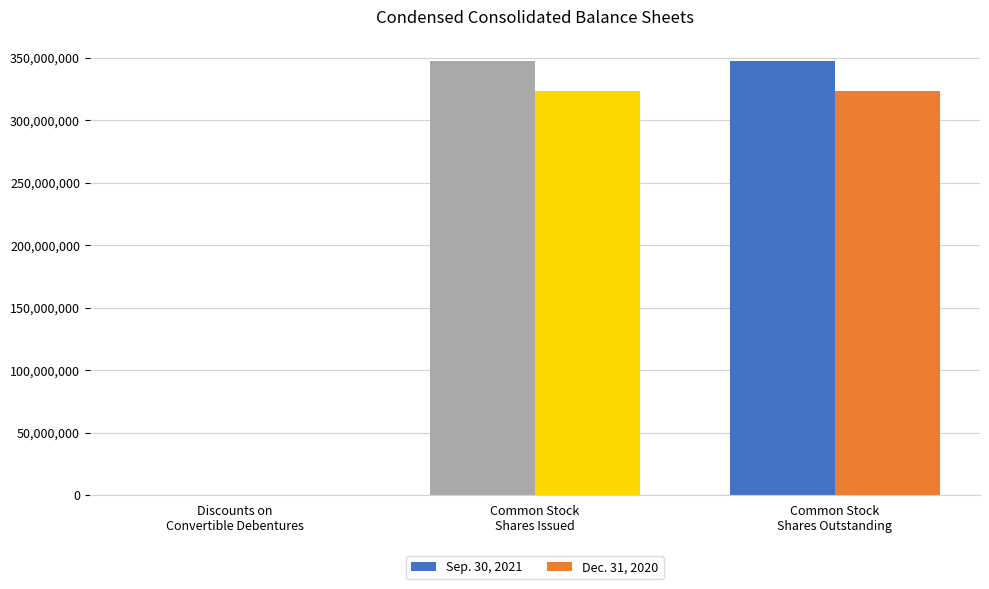

What is the maximum value shown in the chart?

347332229